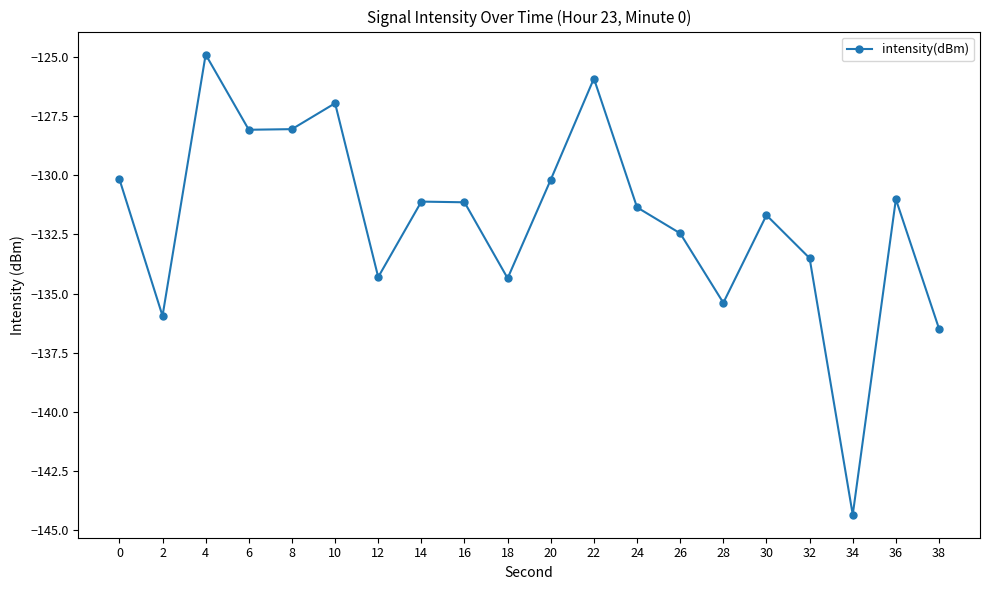

What is the difference between the values at 26 and 4?

7.6